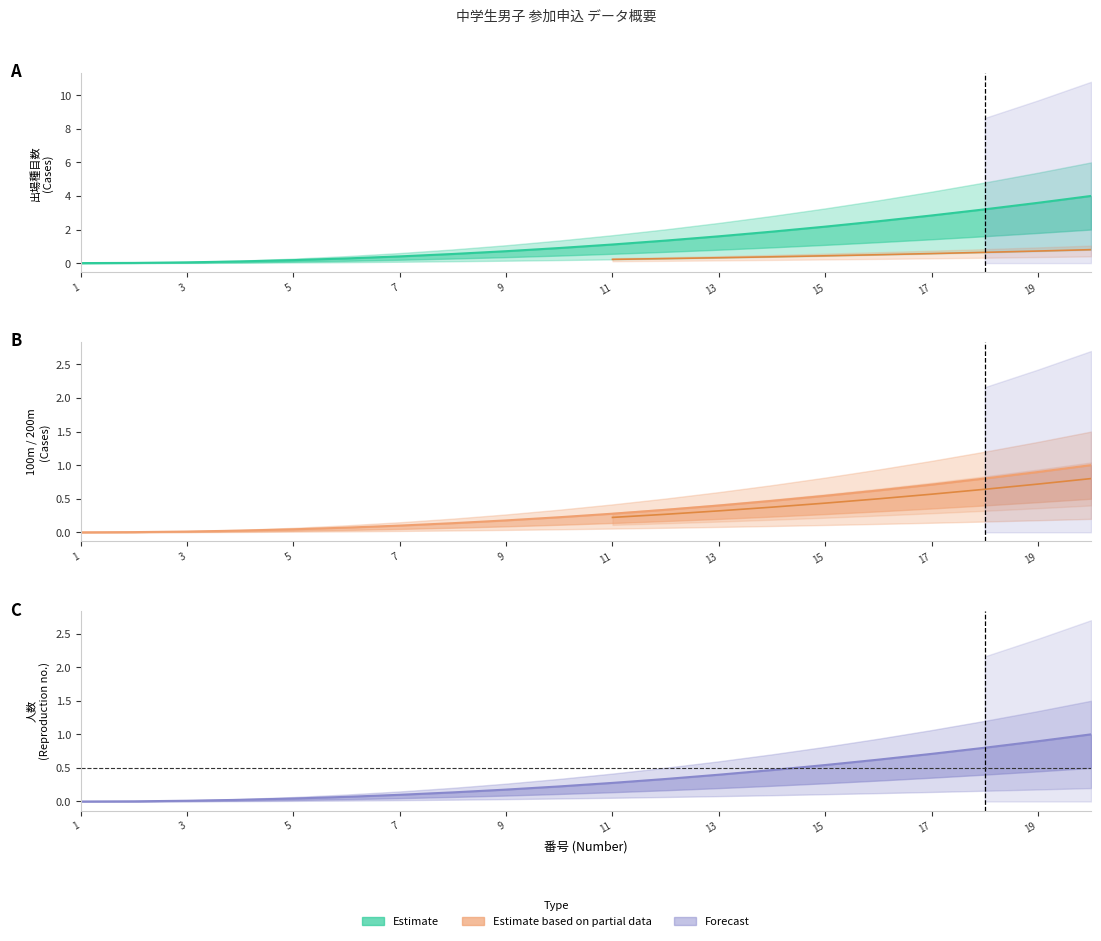

How many values in 100m (line) are above zero?

19